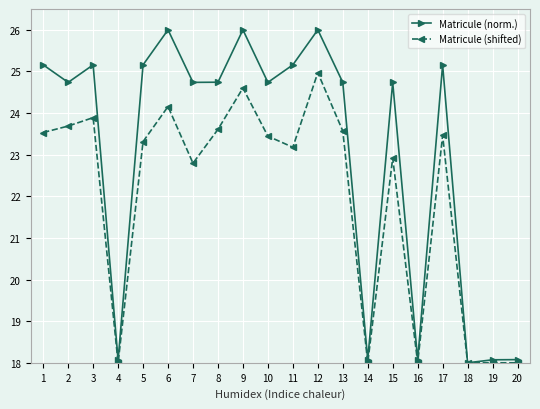

At which category is the sum across all series the highest?

12